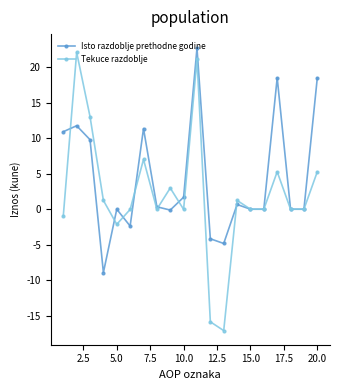

List the series in order of their peak value, lowest first.

Tekuce razdoblje, Isto razdoblje prethodne godine